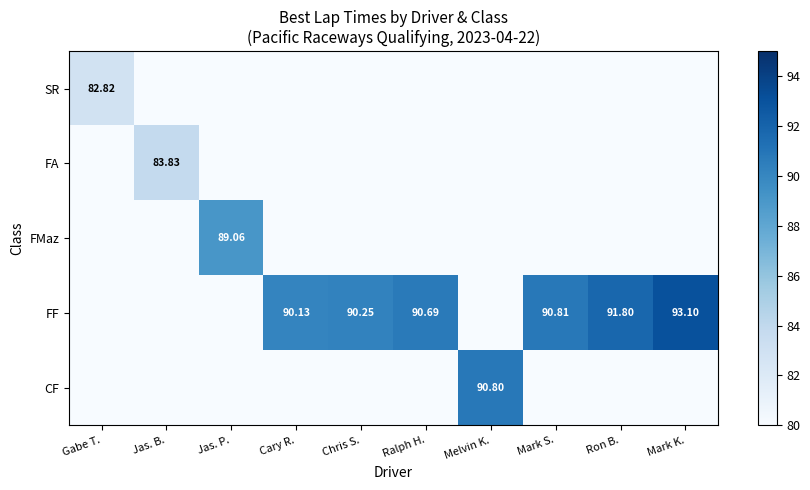

At Ron B., list the series in order from smallest to largest.

SR, FA, FMaz, CF, FF